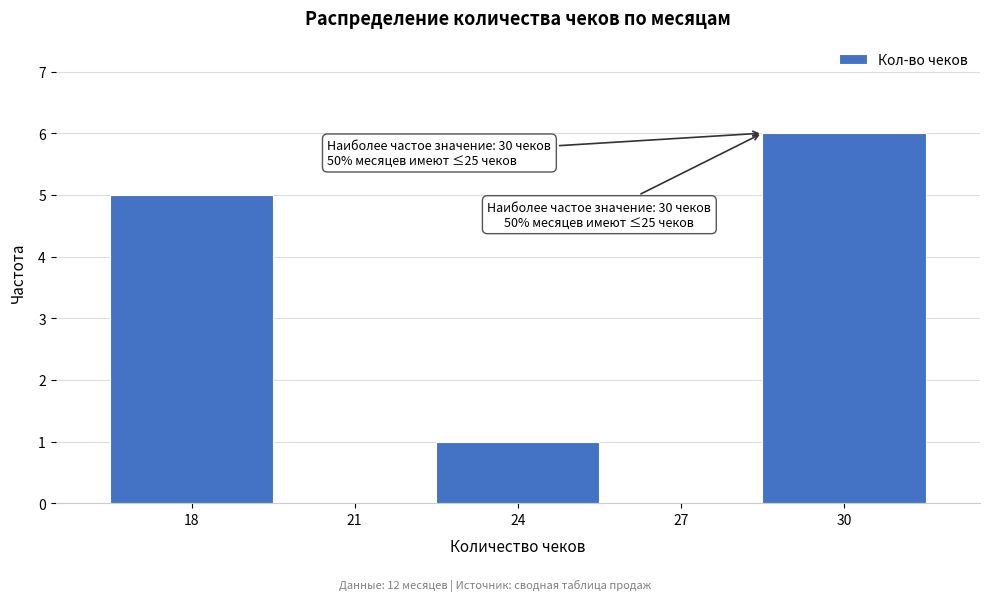

Reading left to right, transcribe all the data shown in this chart.

18=5	21=0	24=1	27=0	30=6